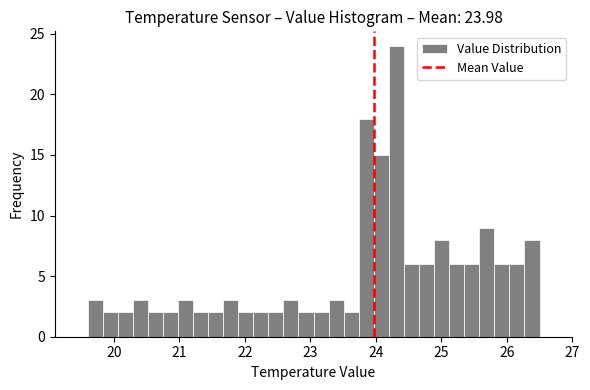

Around what value on the x-axis is the tallest bar? Give the approximate position of its centre, as read against the axis.

24.3